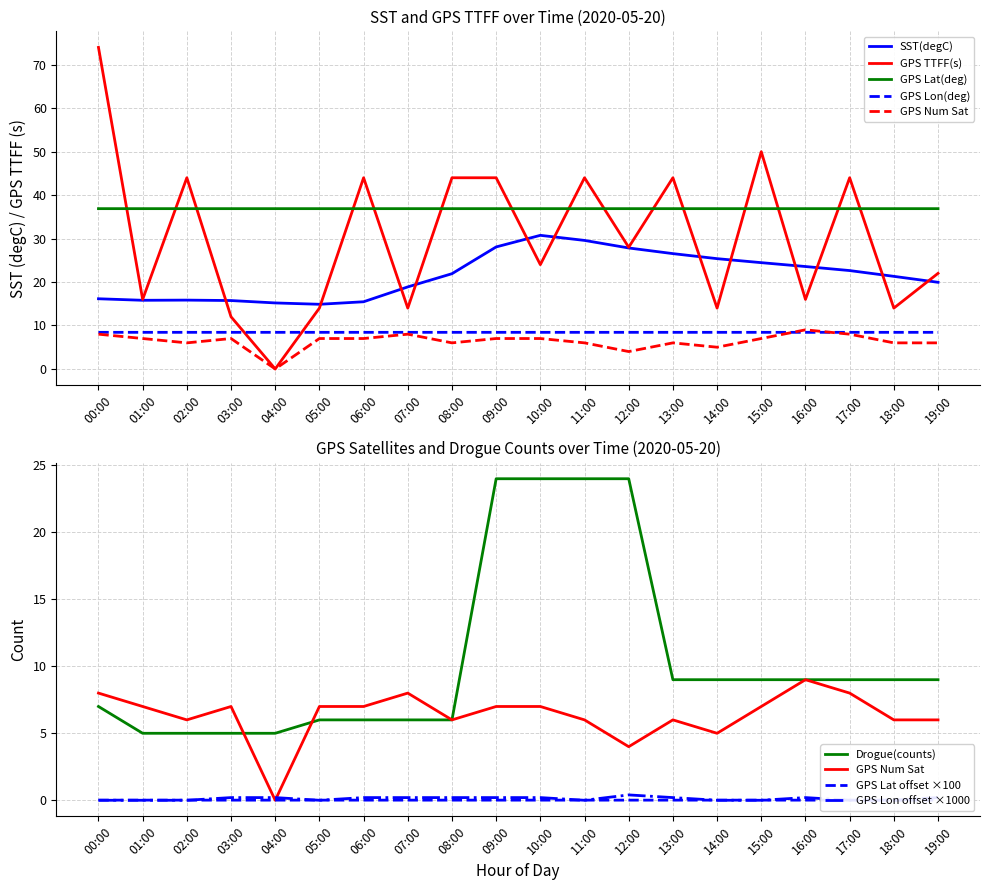

What is the label of the 18th point from the left?

17:00